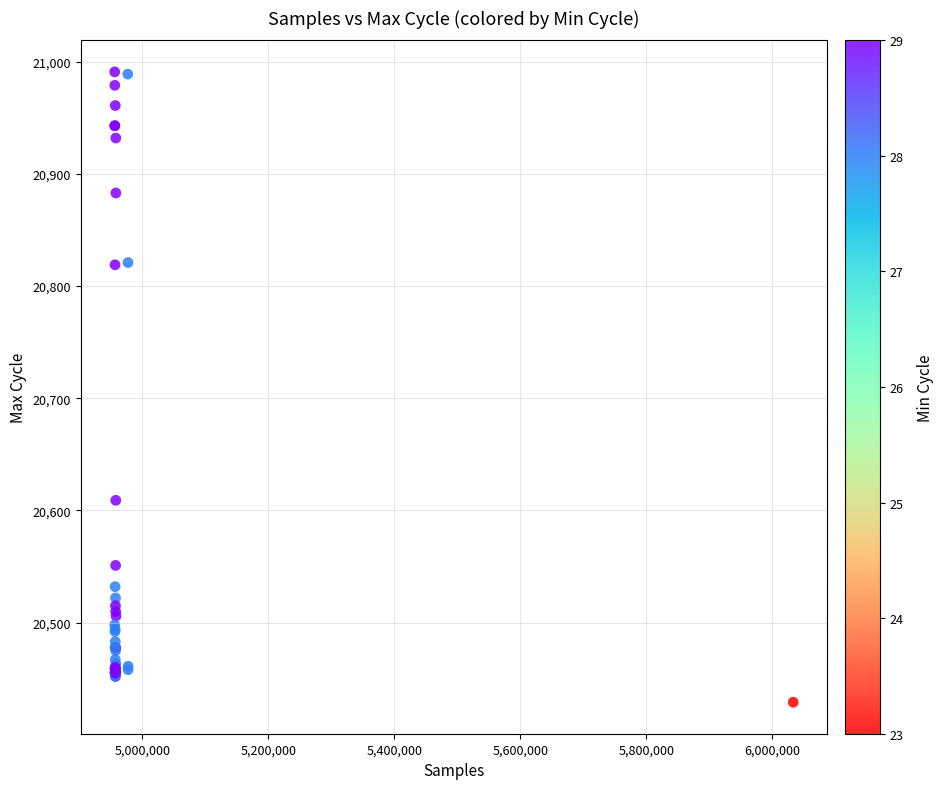

What Y value in the scatter plot is closest to 20710?

20609